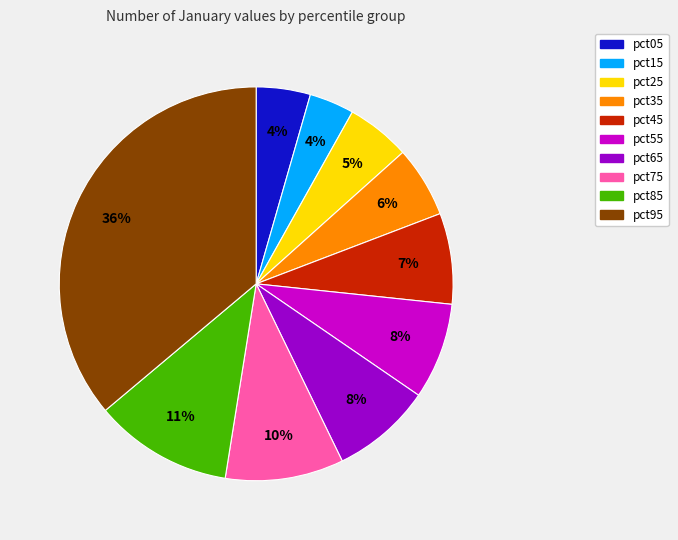

How many segments does this pie chart have?

10